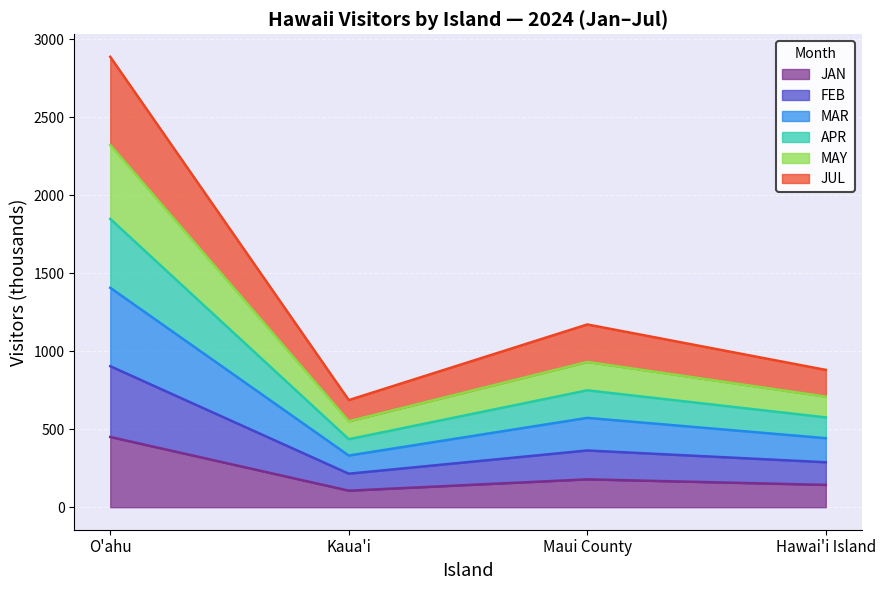

Is the value of JAN at Kaua'i greater than the value of MAR at O'ahu?

No